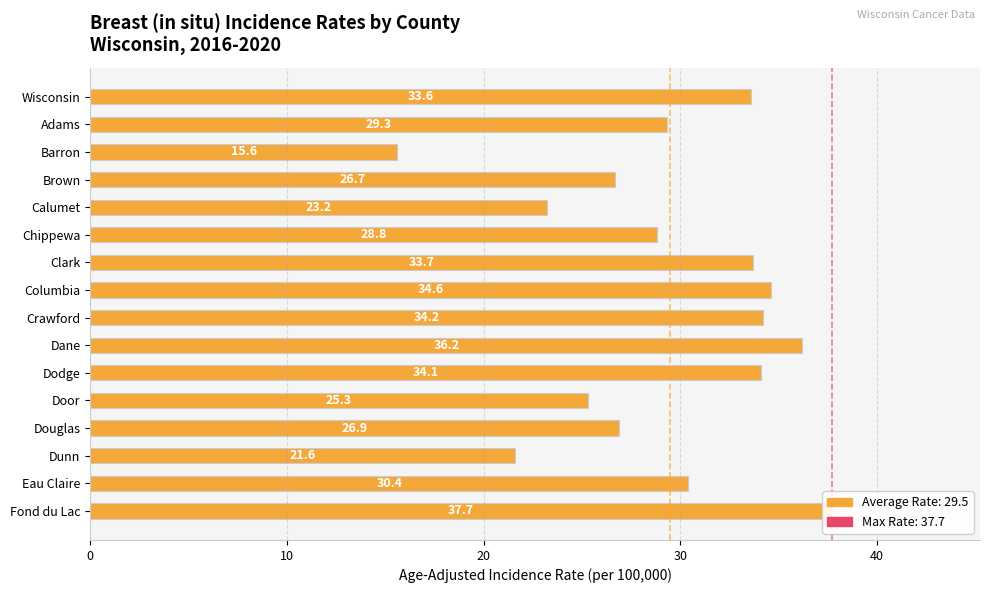

The value at Brown is 36.4. True or false?

False